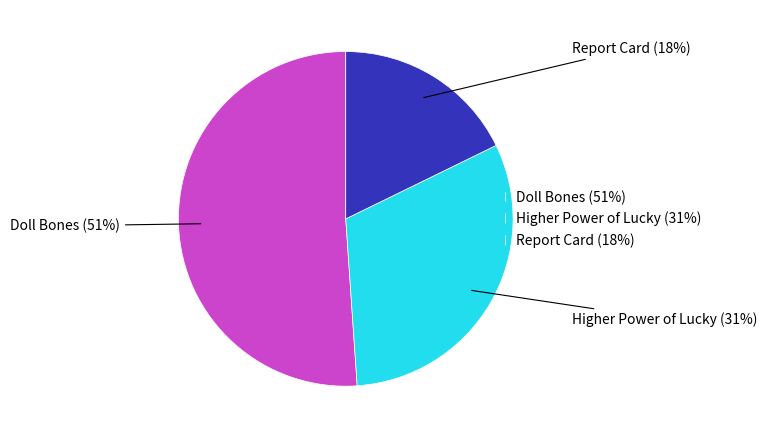

Does any single category account for the majority?

Yes